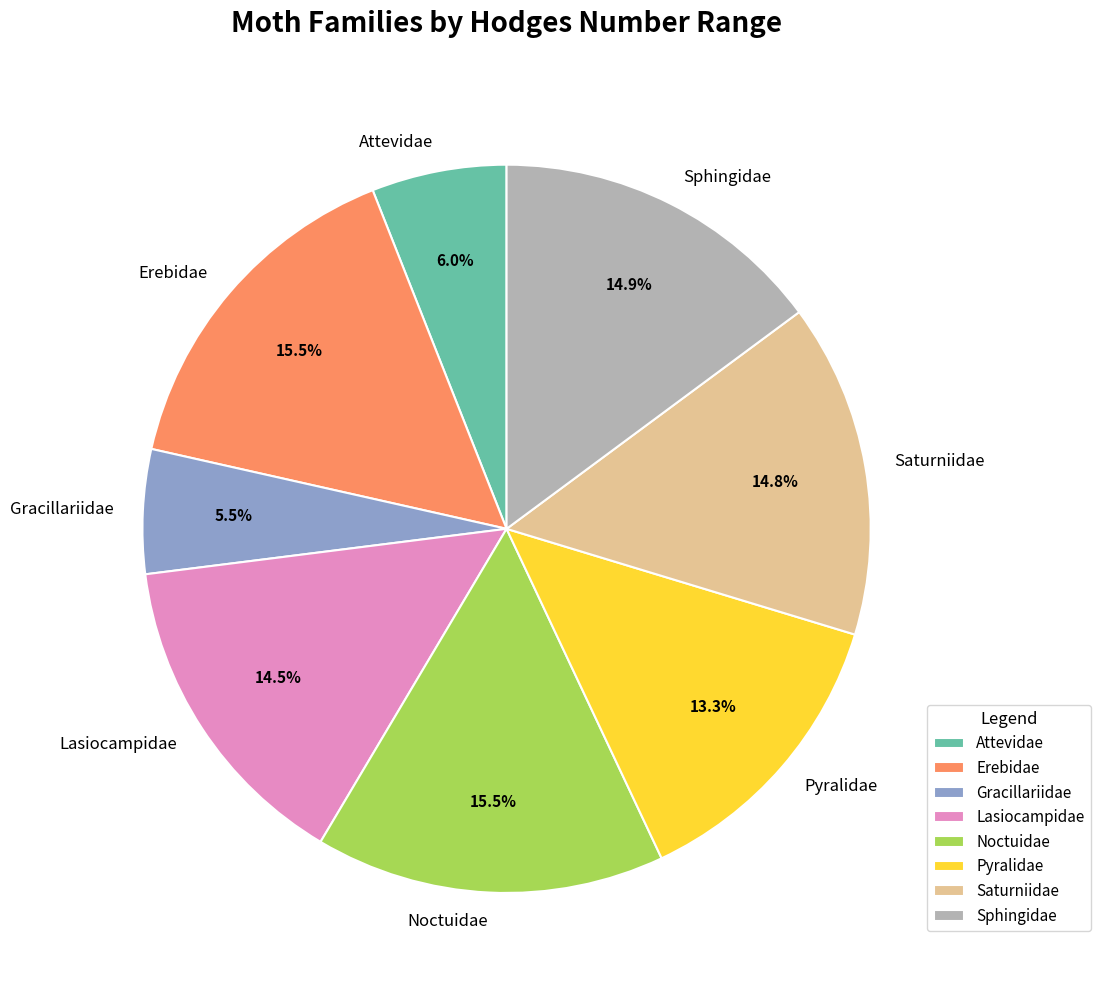

How many segments does this pie chart have?

8